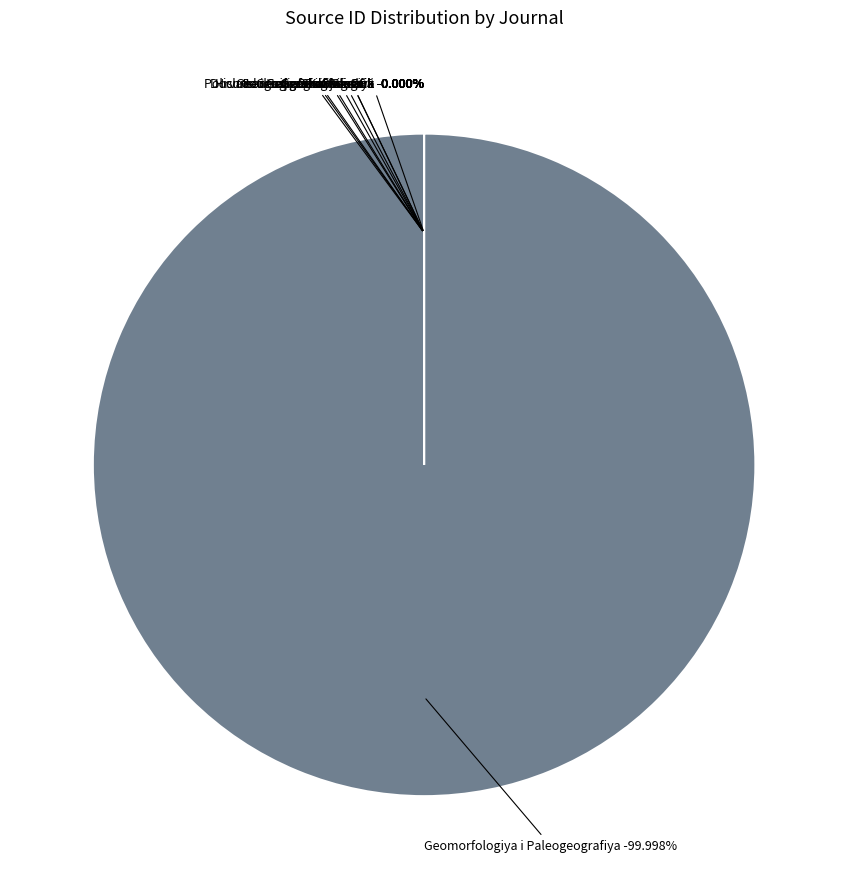

To the nearest percent, what is the difference between the largest and smallest slice percentages?

100%